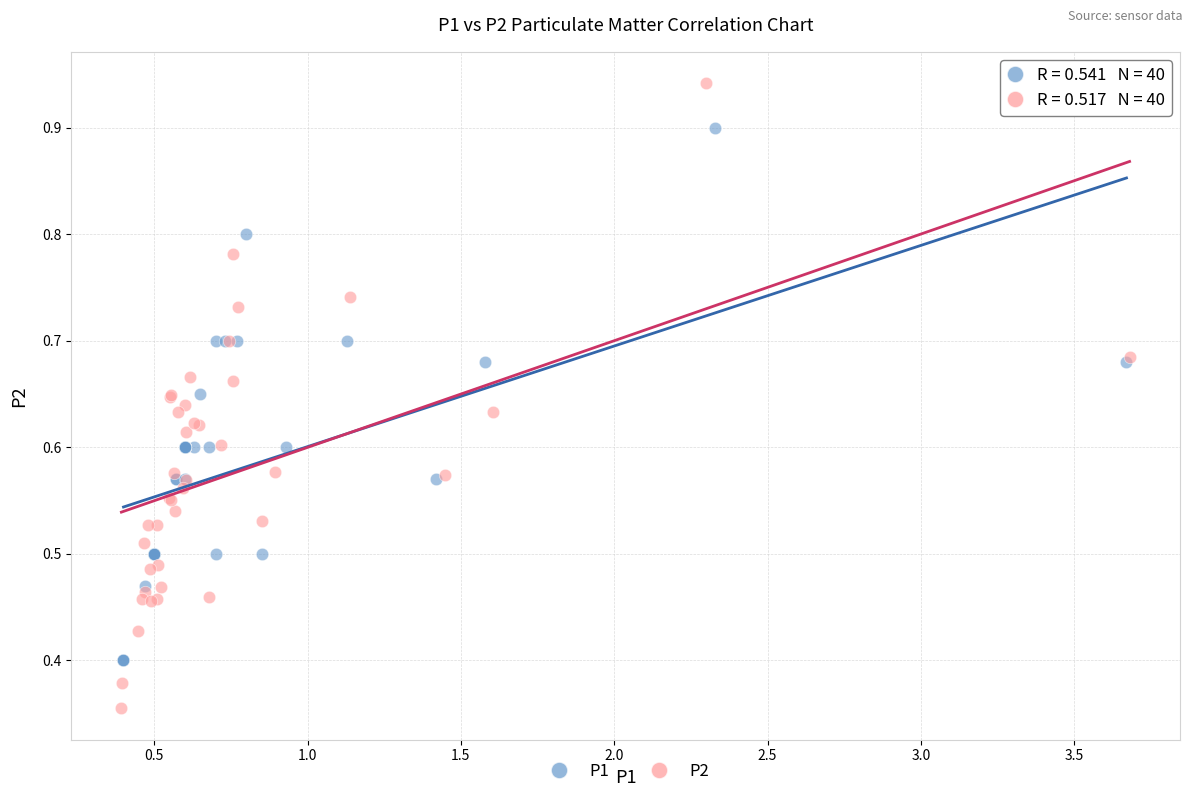

Which series contains the highest Y value?

P2